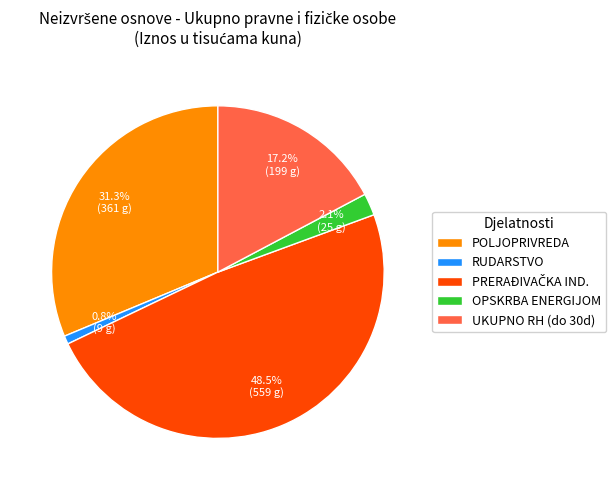

How many segments does this pie chart have?

5